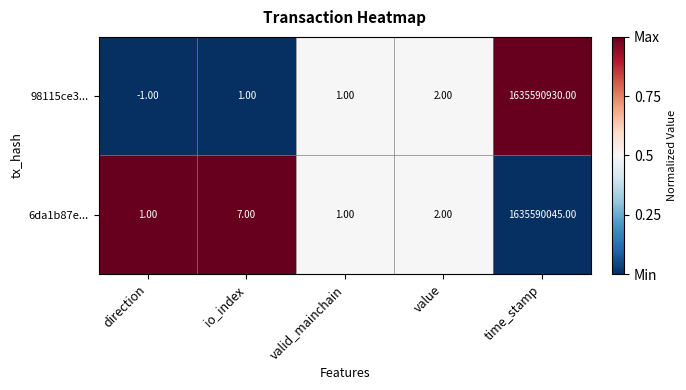

List the series in order of their peak value, highest first.

98115ce3..., 6da1b87e...